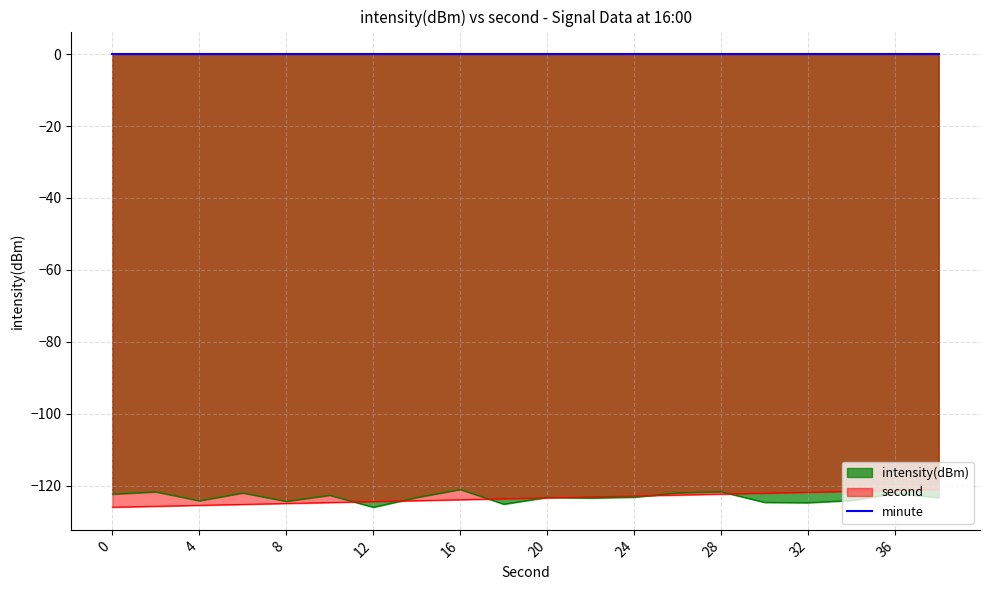

The second series shows -215.6 at 24. True or false?

False